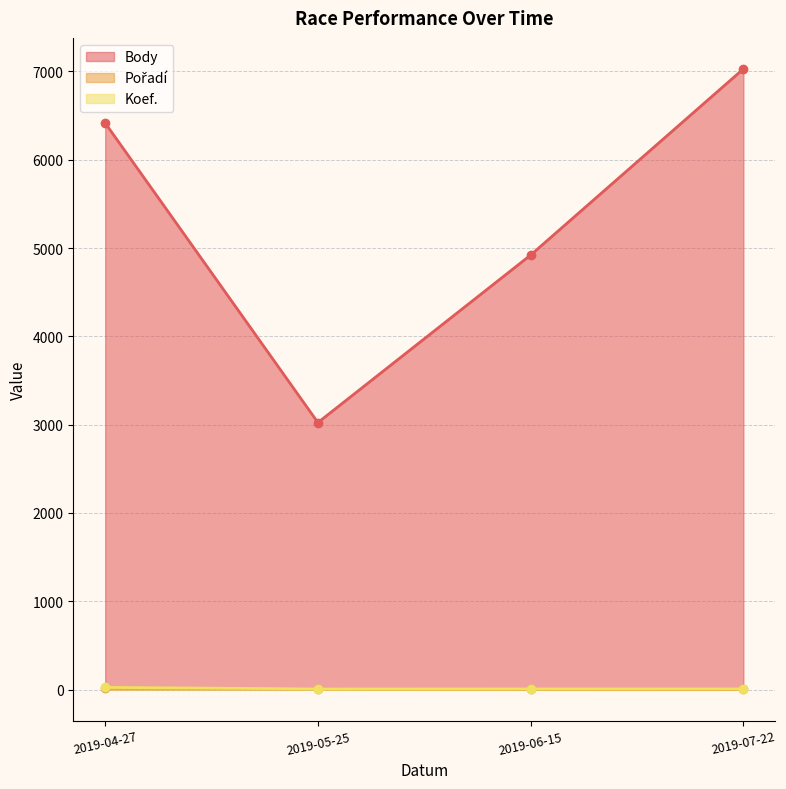

How many categories are shown in the chart?

4